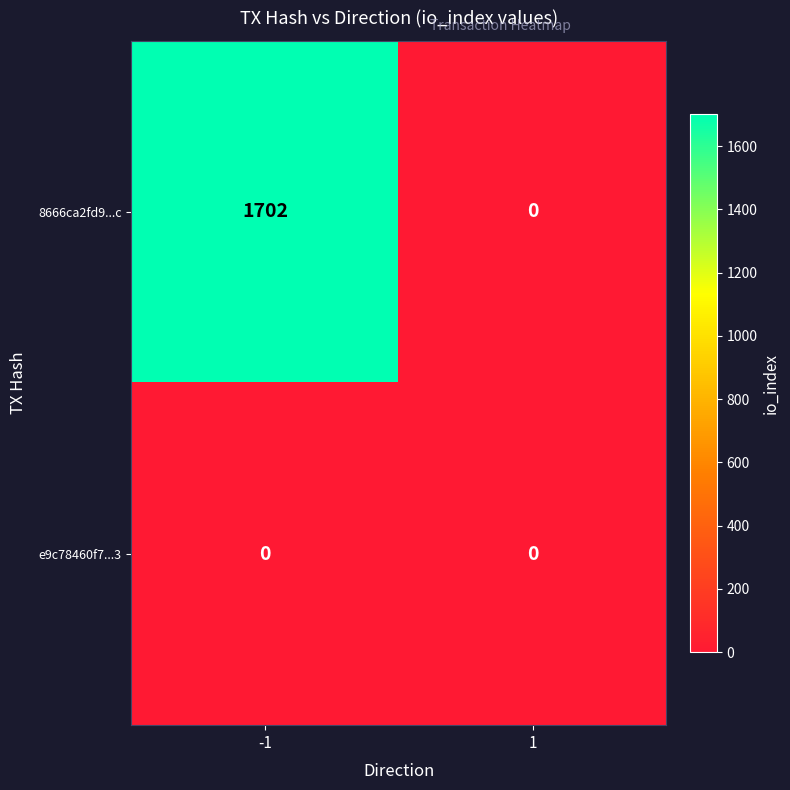

List the series in order of their peak value, highest first.

8666ca2fd9...c, e9c78460f7...3